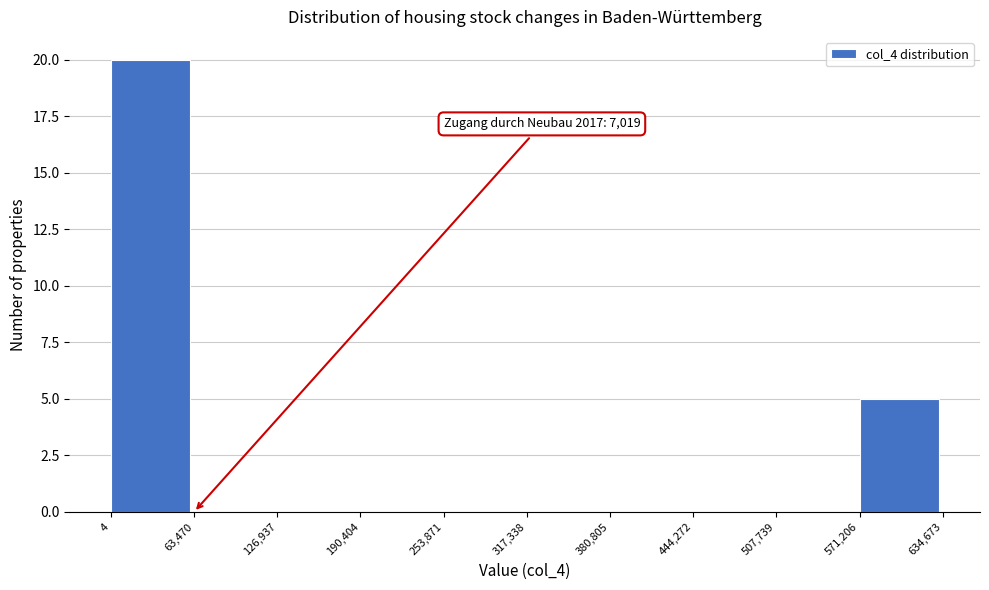

Which range on the x-axis has the tallest bar?

4 to 63,470